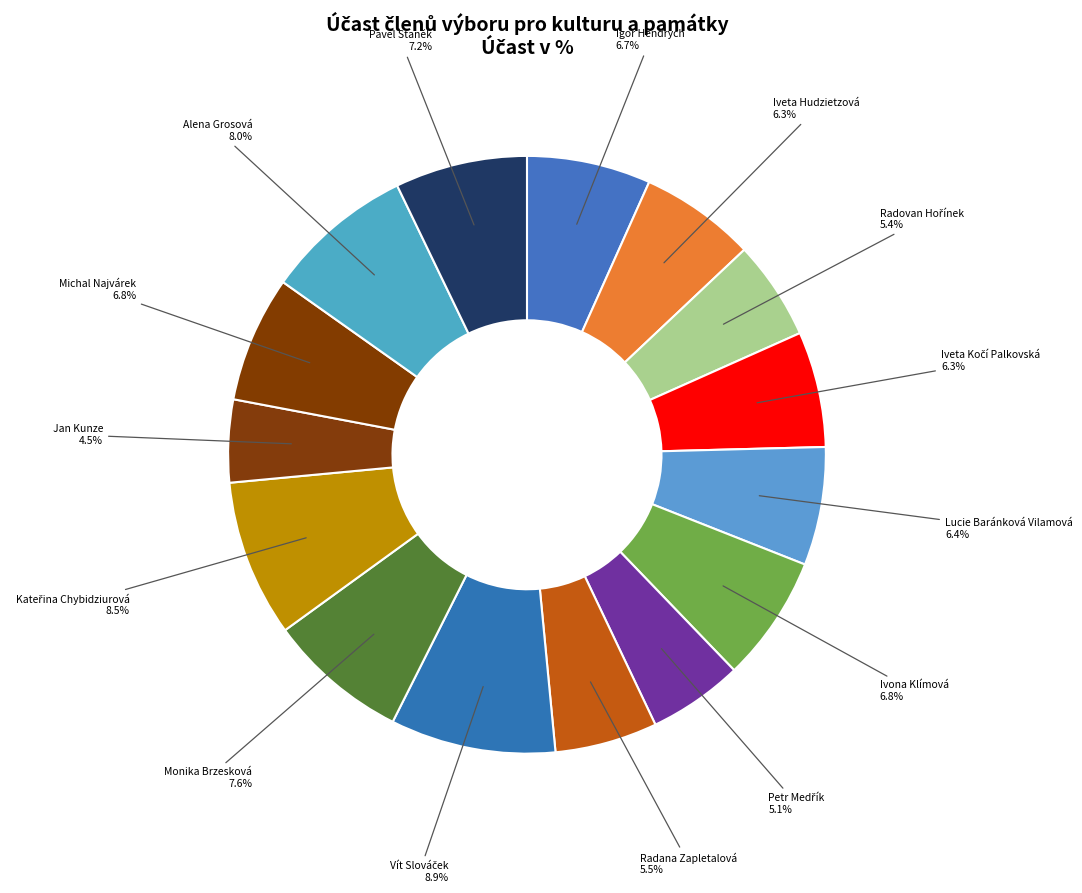

Do Monika Brzesková and Pavel Staněk together represent more than half of the pie?

No